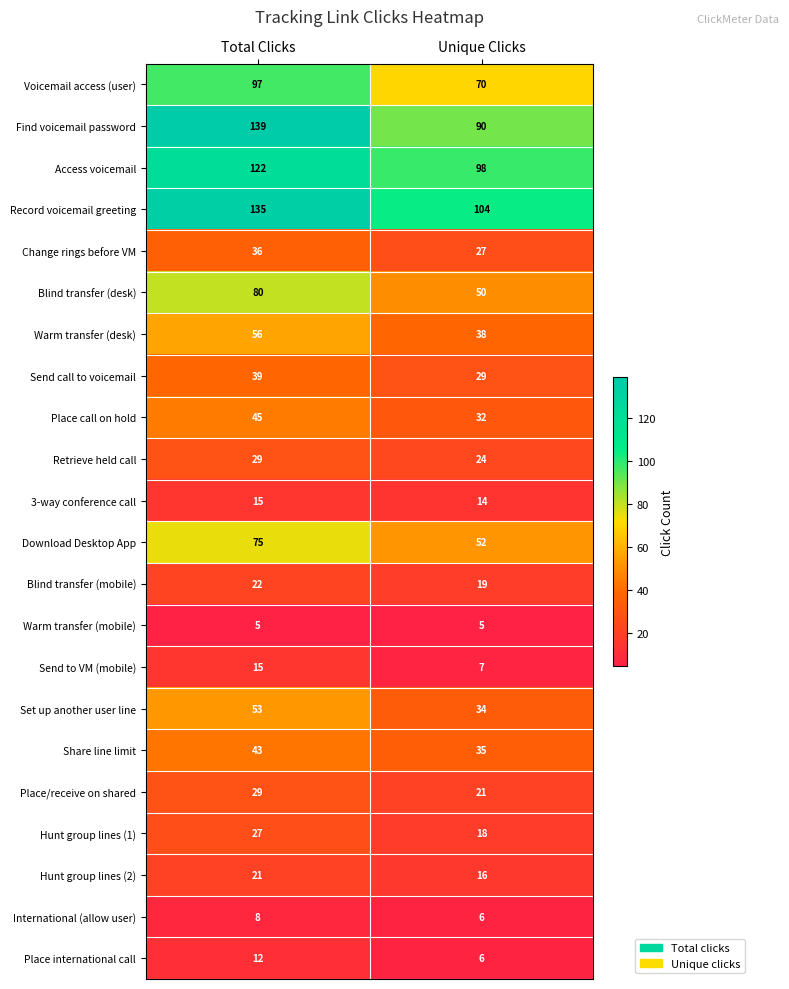

How many distinct data groups are displayed?

22